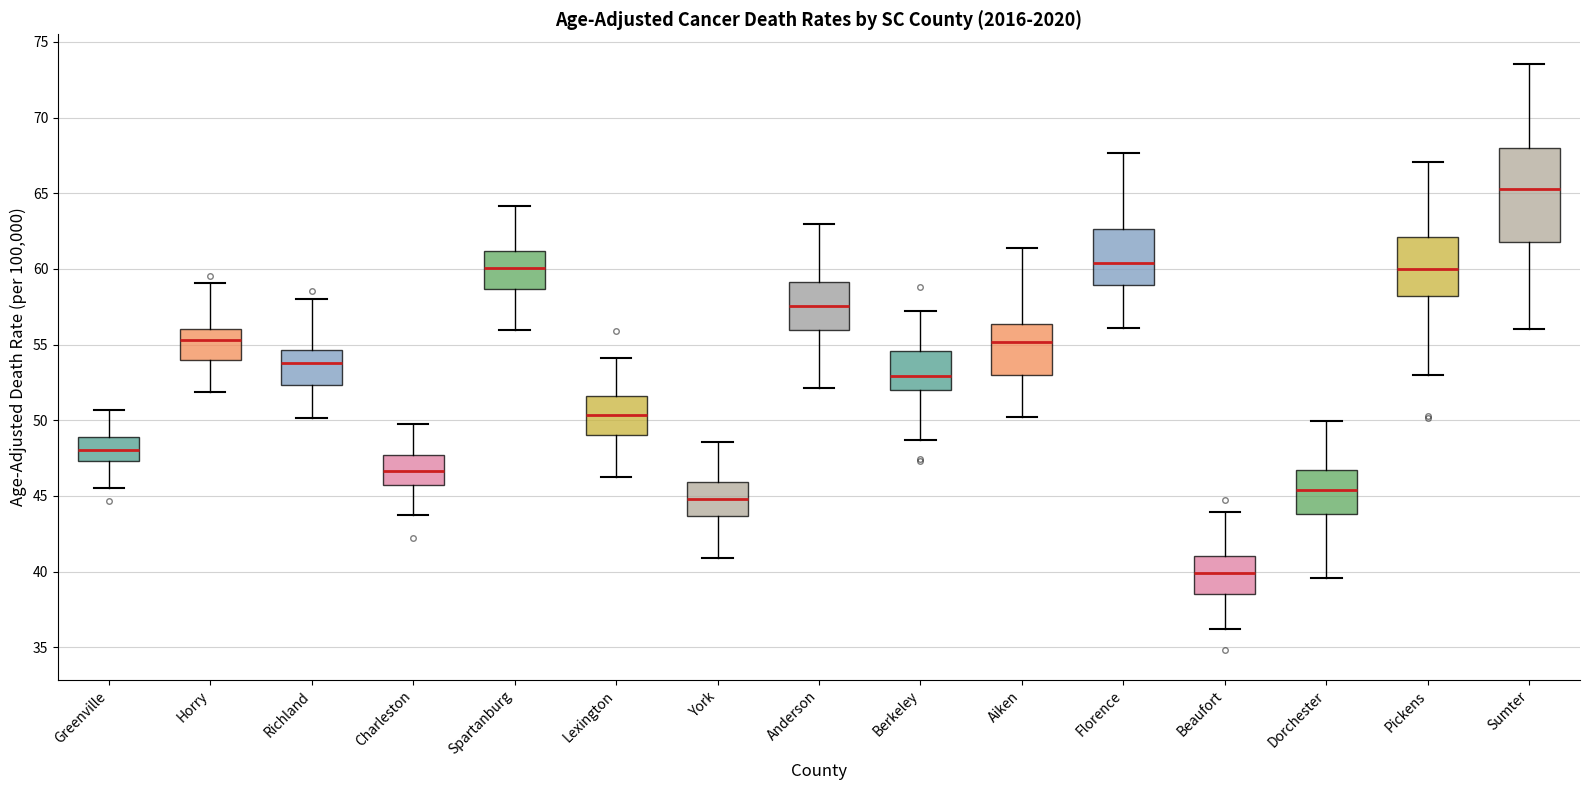

Where is the upper edge of the box for York on the y-axis? The values are not printed on the chart, so give them approximately, as read against the axis.

46.0